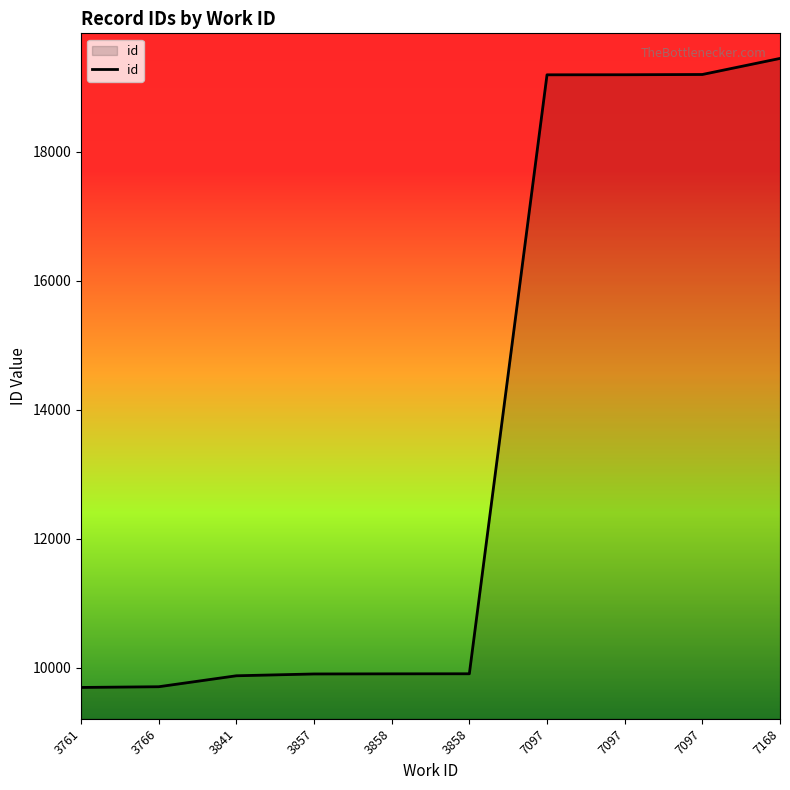

How many lines are shown in the chart?

1